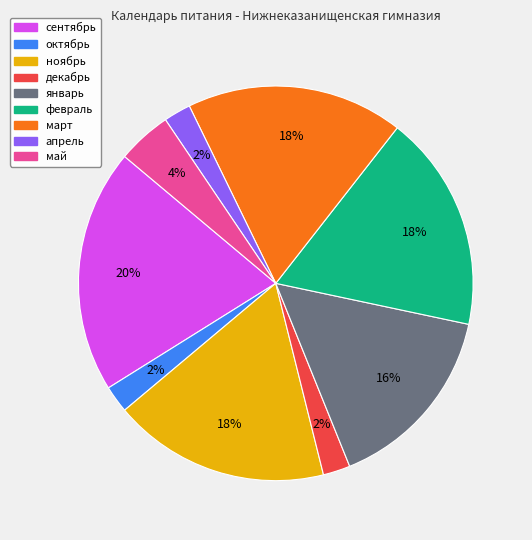

Do сентябрь and март together represent more than half of the pie?

No